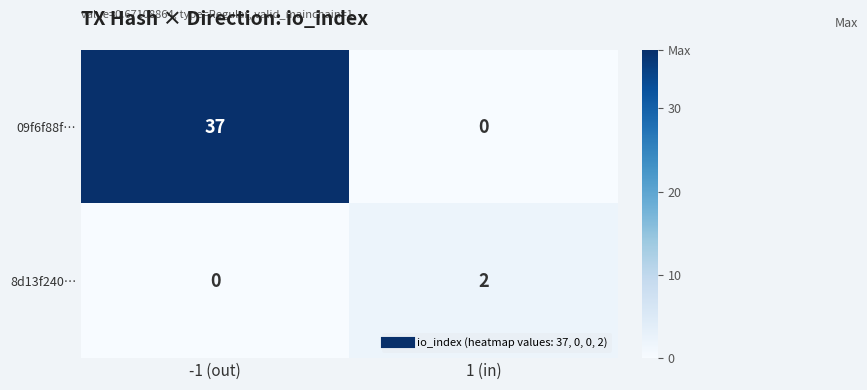

Which series has the largest range (max minus min)?

09f6f88f…